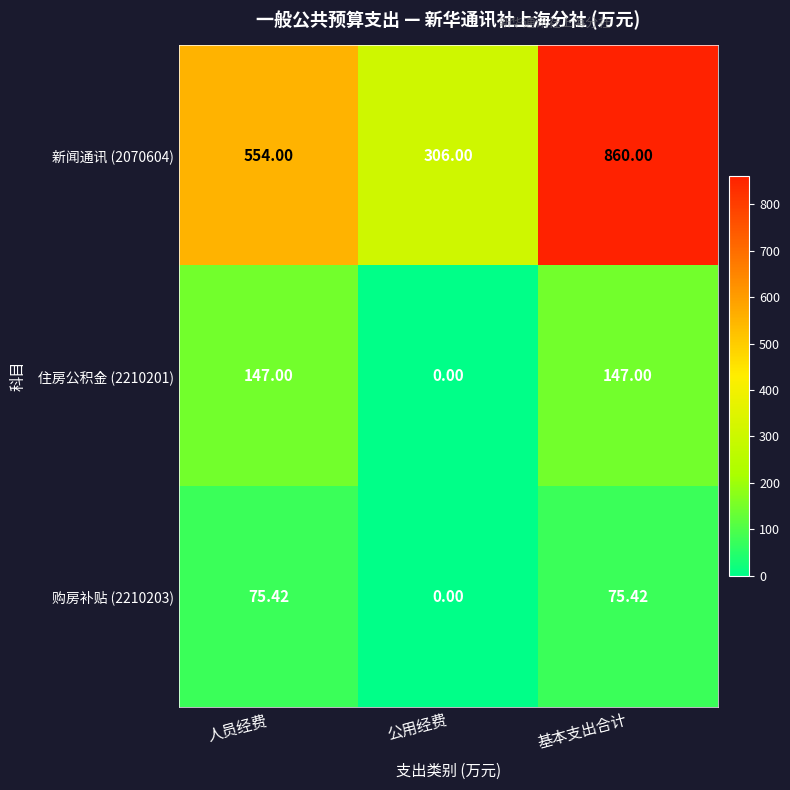

Rank the categories by 新闻通讯 (2070604) value from highest to lowest.

基本支出合计, 人员经费, 公用经费